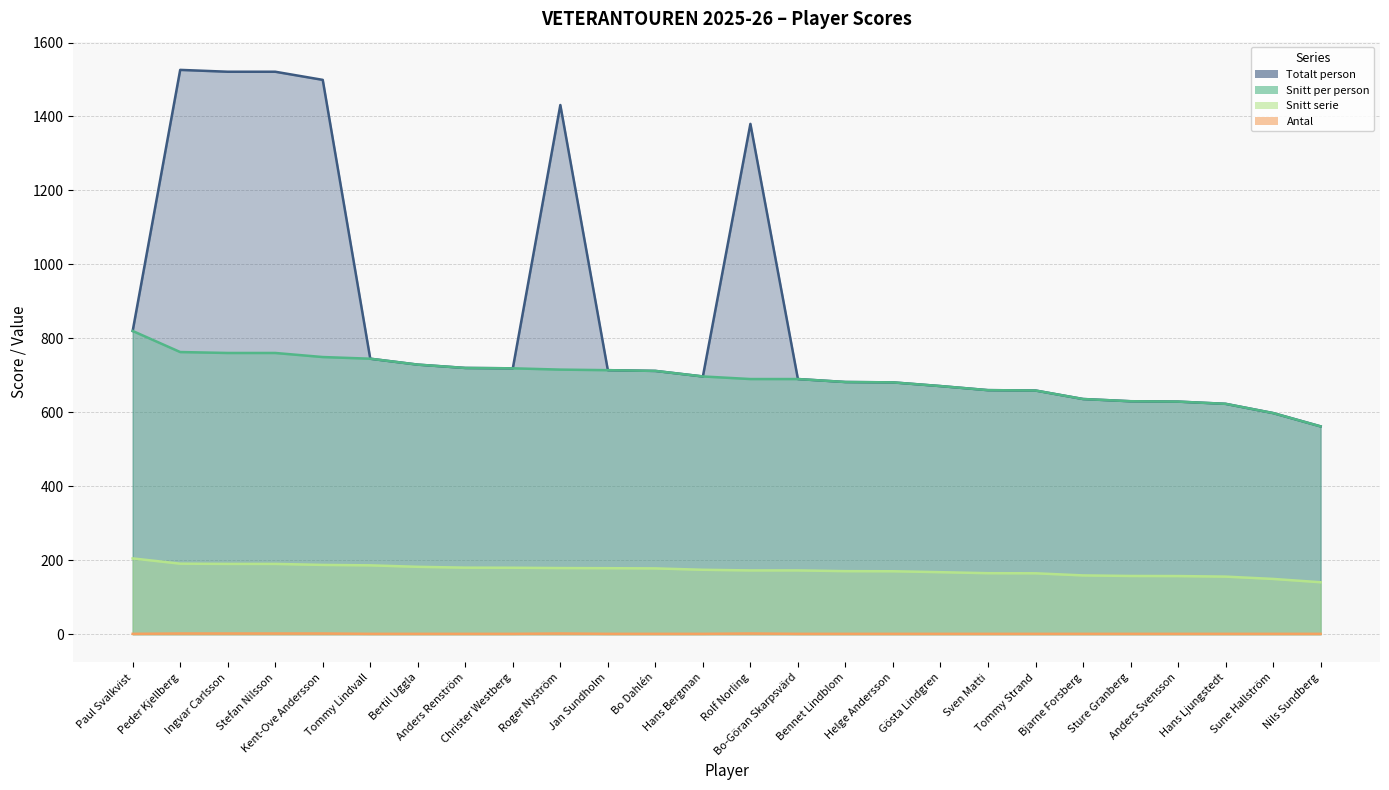

True or false: Snitt serie has a value of 72.2 at Jan Sundholm.

False